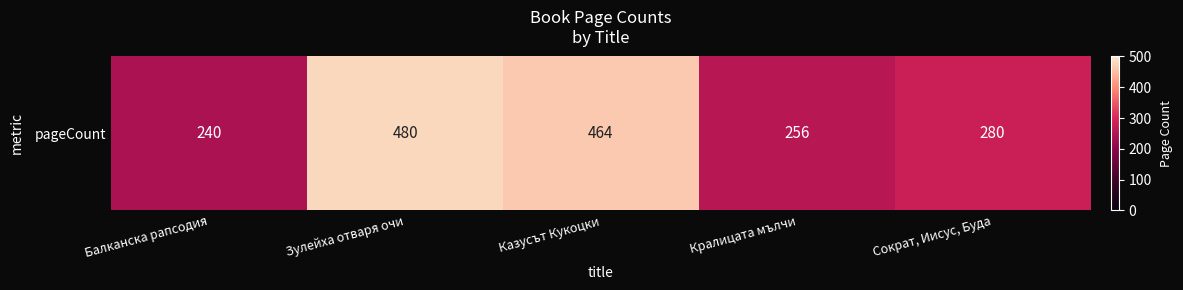

What is the difference between the maximum and minimum values?

240